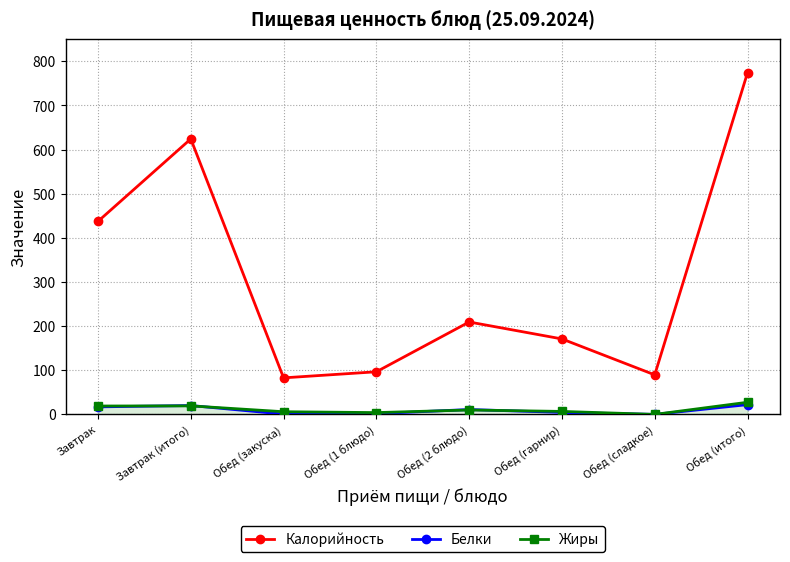

Which series has the widest spread of values?

Калорийность